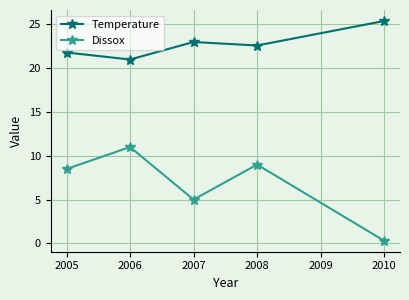

What is the average value of the Temperature series?

22.8